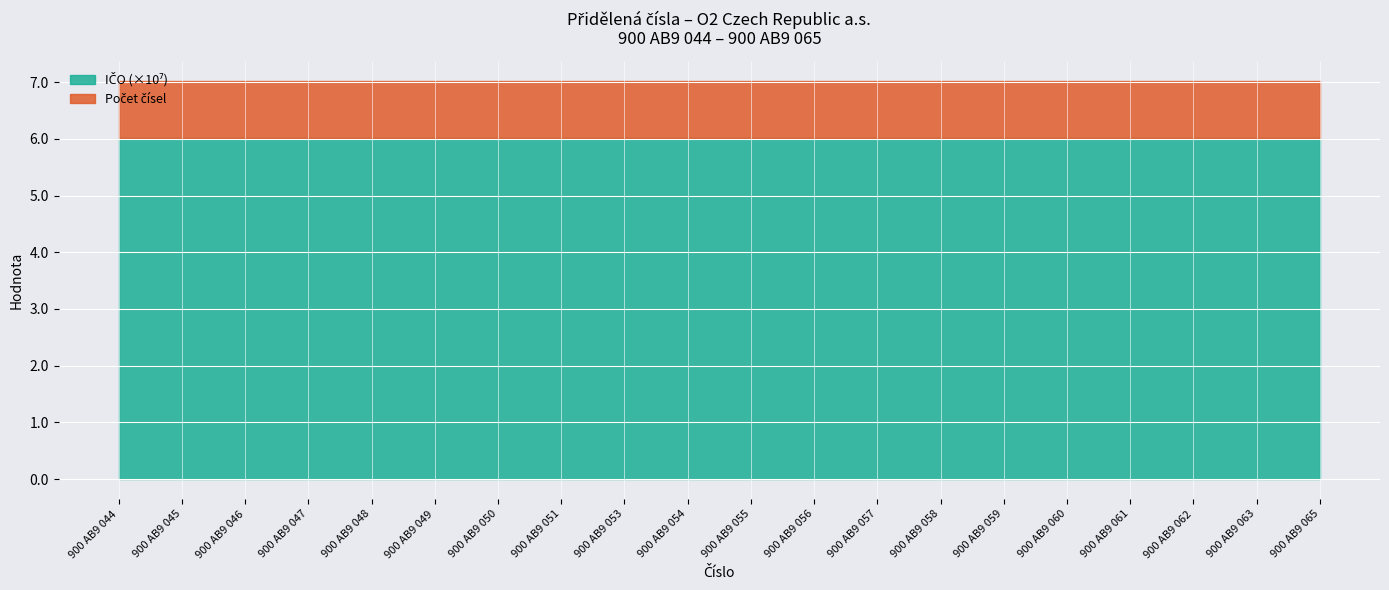

Where is Počet čísel nearest to the value 1?

900 AB9 044